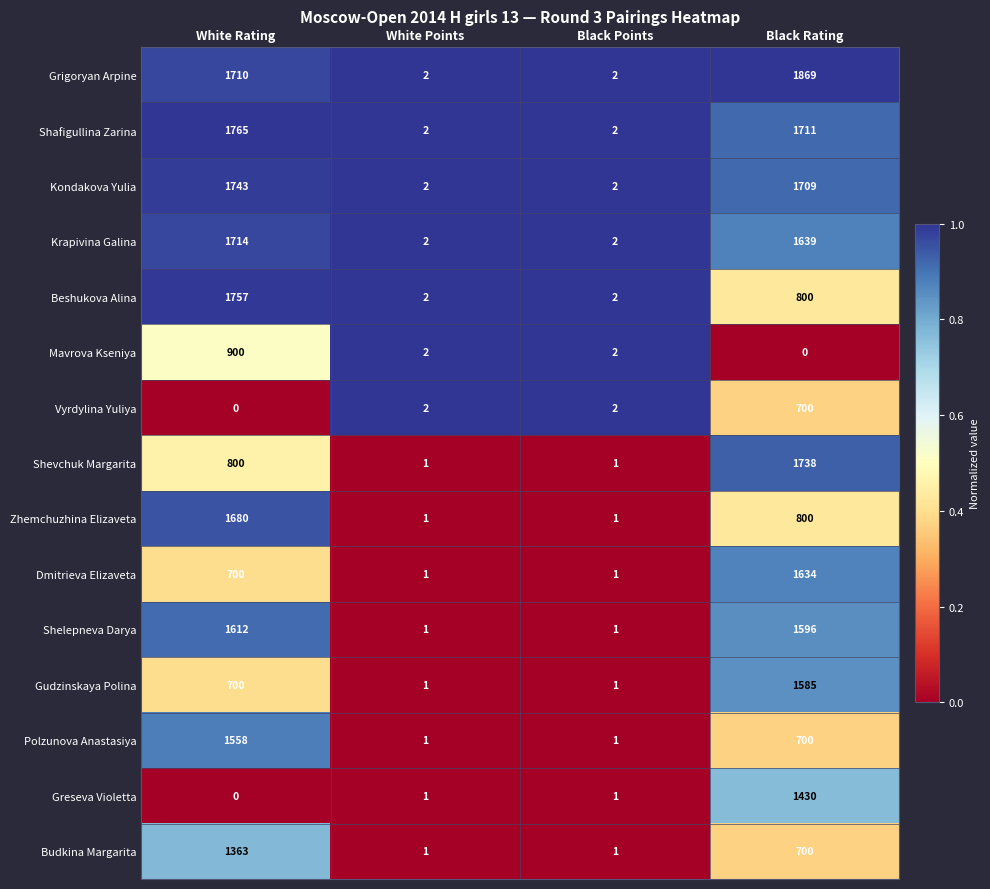

Which series changed the most between White Rating and White Points?

Shafigullina Zarina